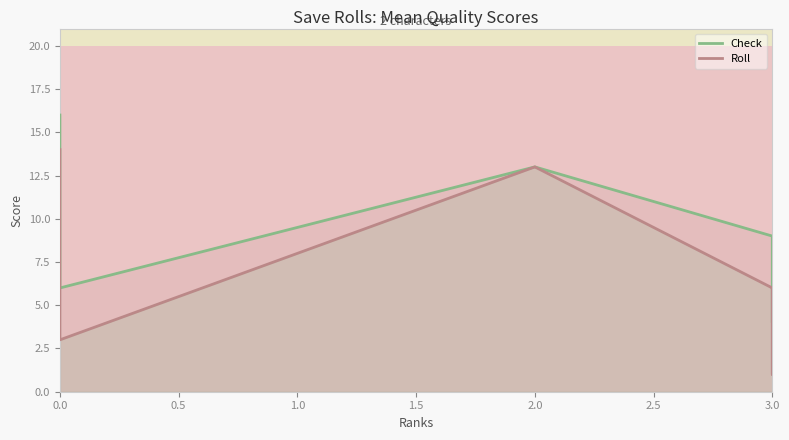

What is the difference between the maximum and minimum values in the Check series?

12